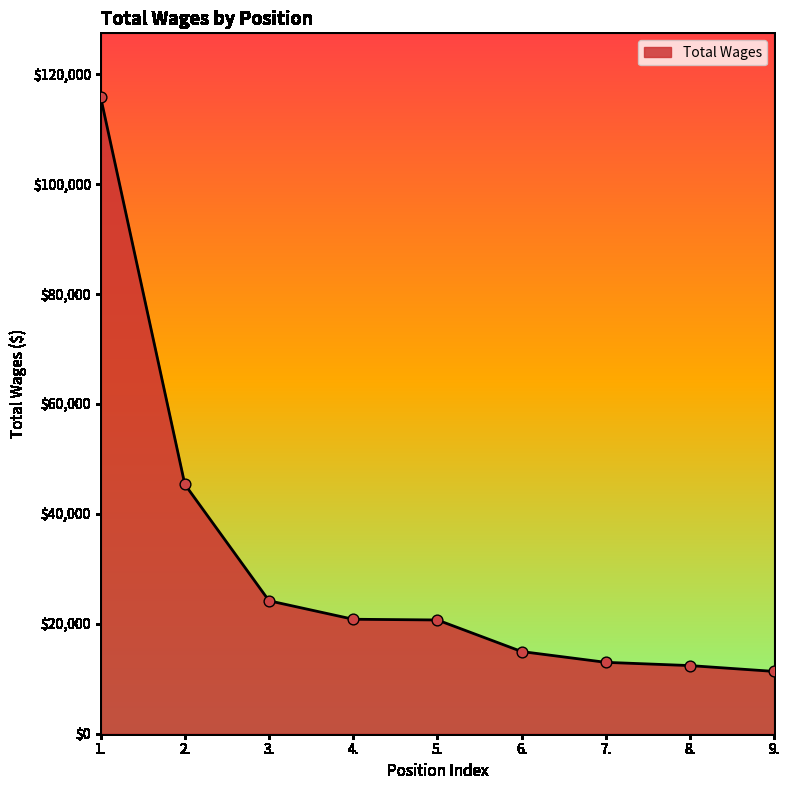

What is the ratio of the value at 4. to the value at 3.?

0.9